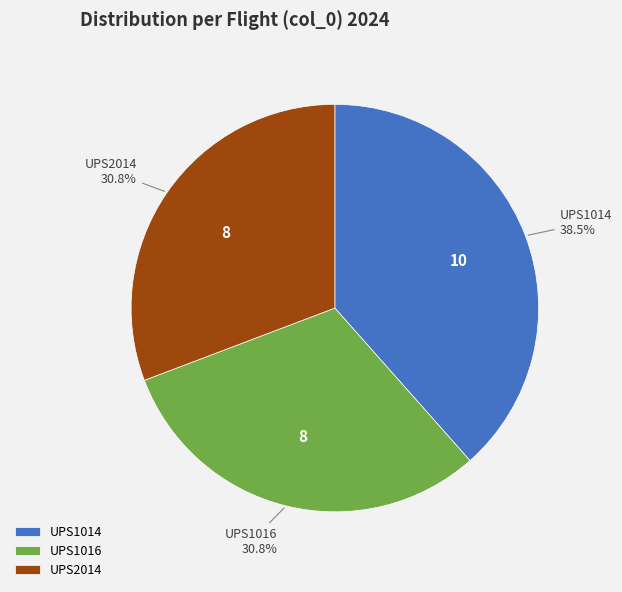

What is the largest slice in the pie chart?

UPS1014